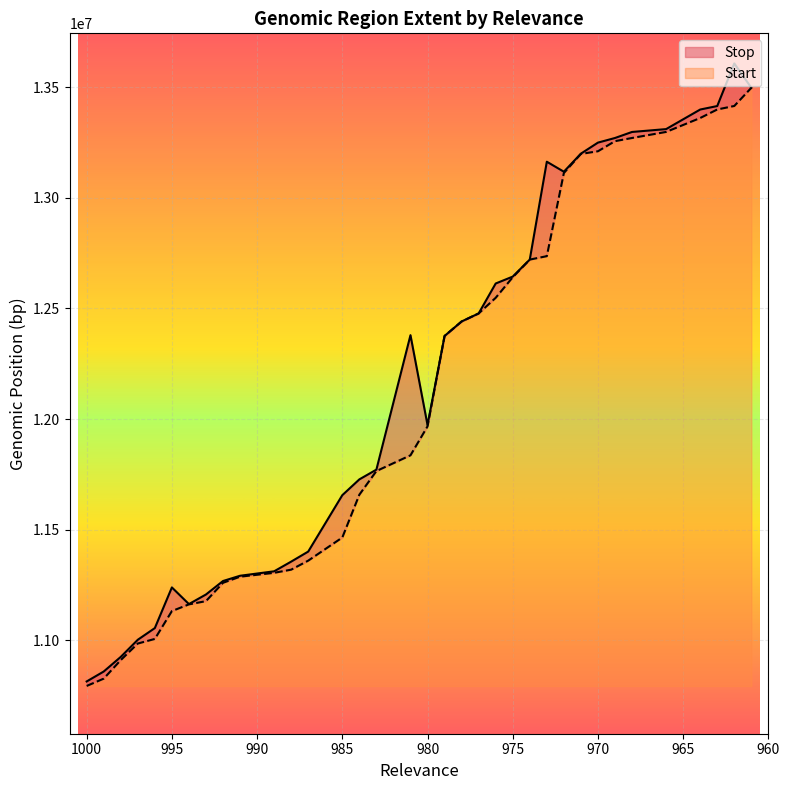

In Stop, how many points are lower than both neighbors (excluding endpoints)?

3